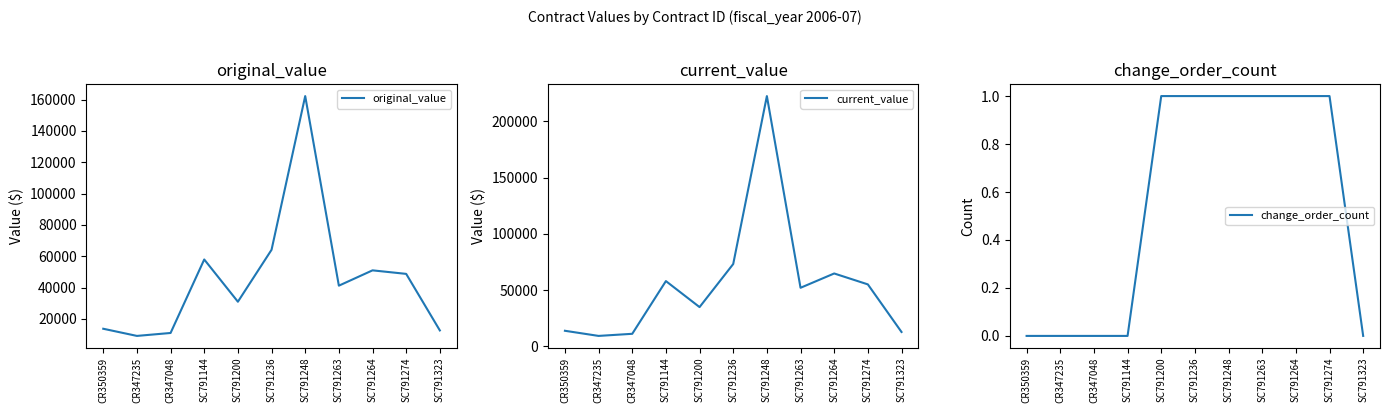

True or false: change_order_count and current_value intersect in this chart.

False